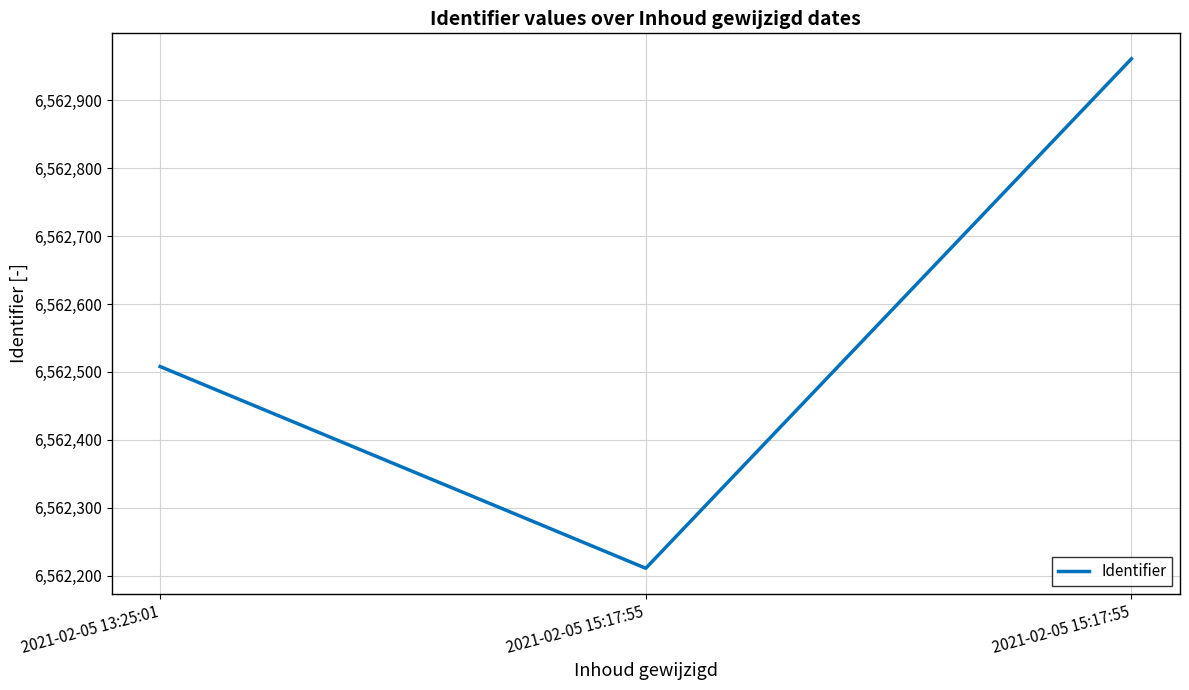

What is the label of the 1st point from the right?

2021-02-05 15:17:55